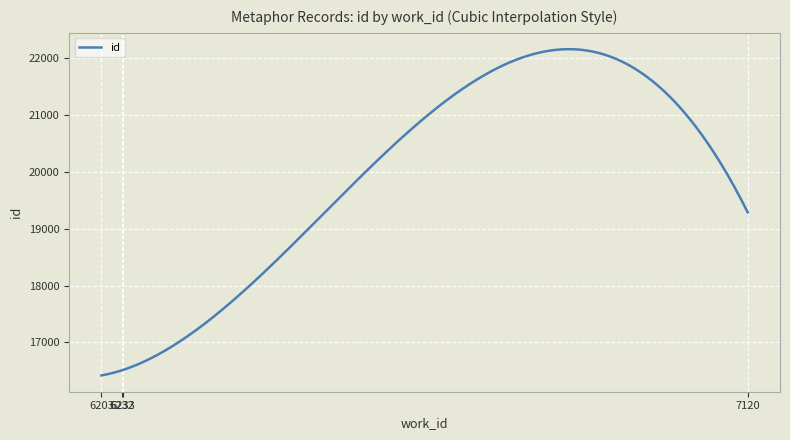

What is the difference between the maximum and minimum values?

5724.3